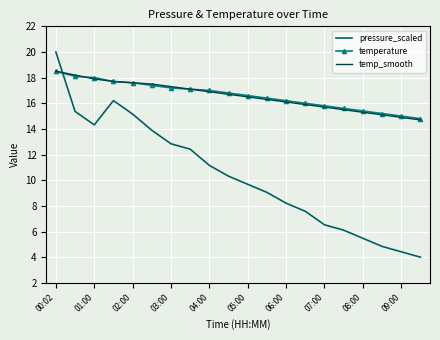

What is the lowest value of the pressure_scaled series?

4.0